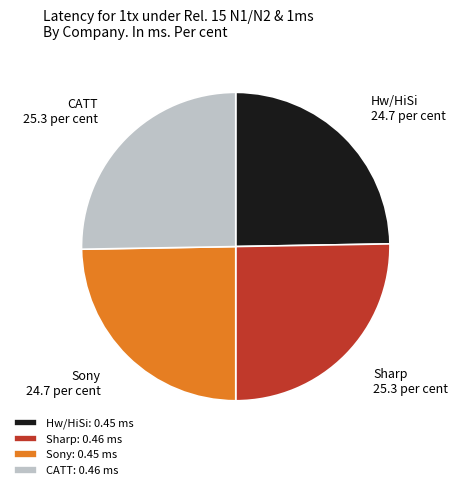

True or false: Sharp accounts for 25% of the total.

True